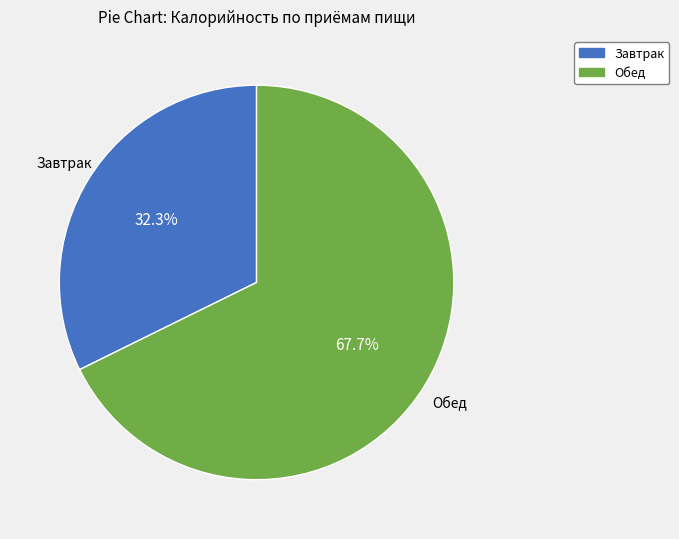

The Обед slice represents 53% of the pie. True or false?

False